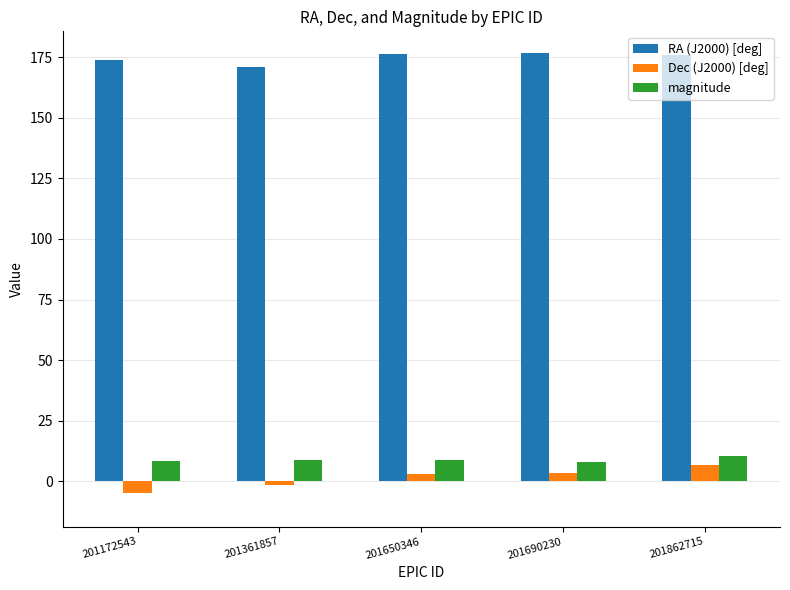

How many positive values does the Dec (J2000) [deg] series have?

3